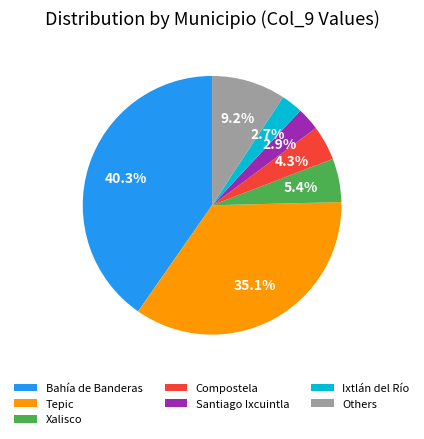

Which slice is the largest?

Bahía de Banderas